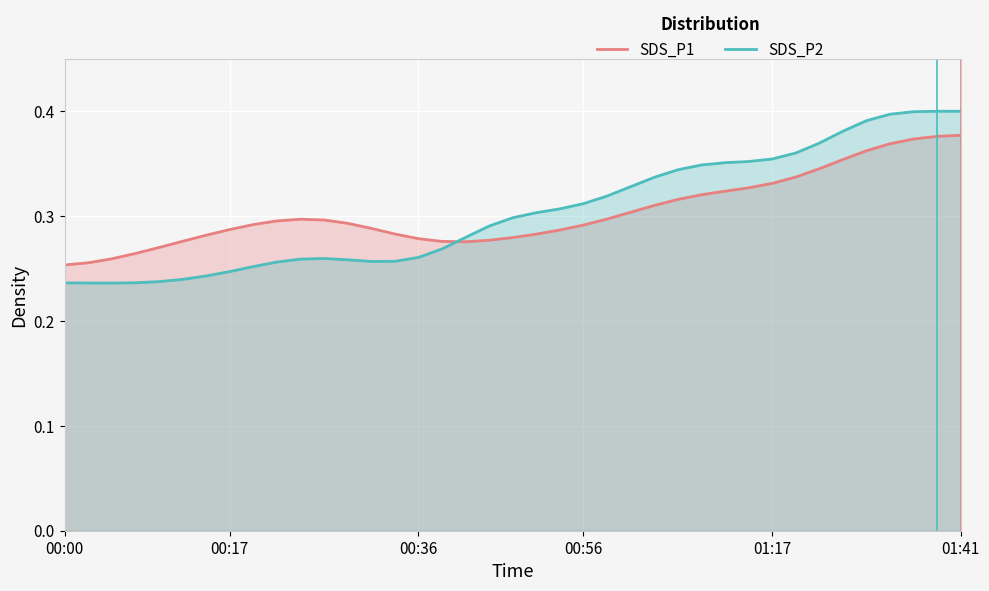

List the series in order of their peak value, lowest first.

SDS_P1, SDS_P2